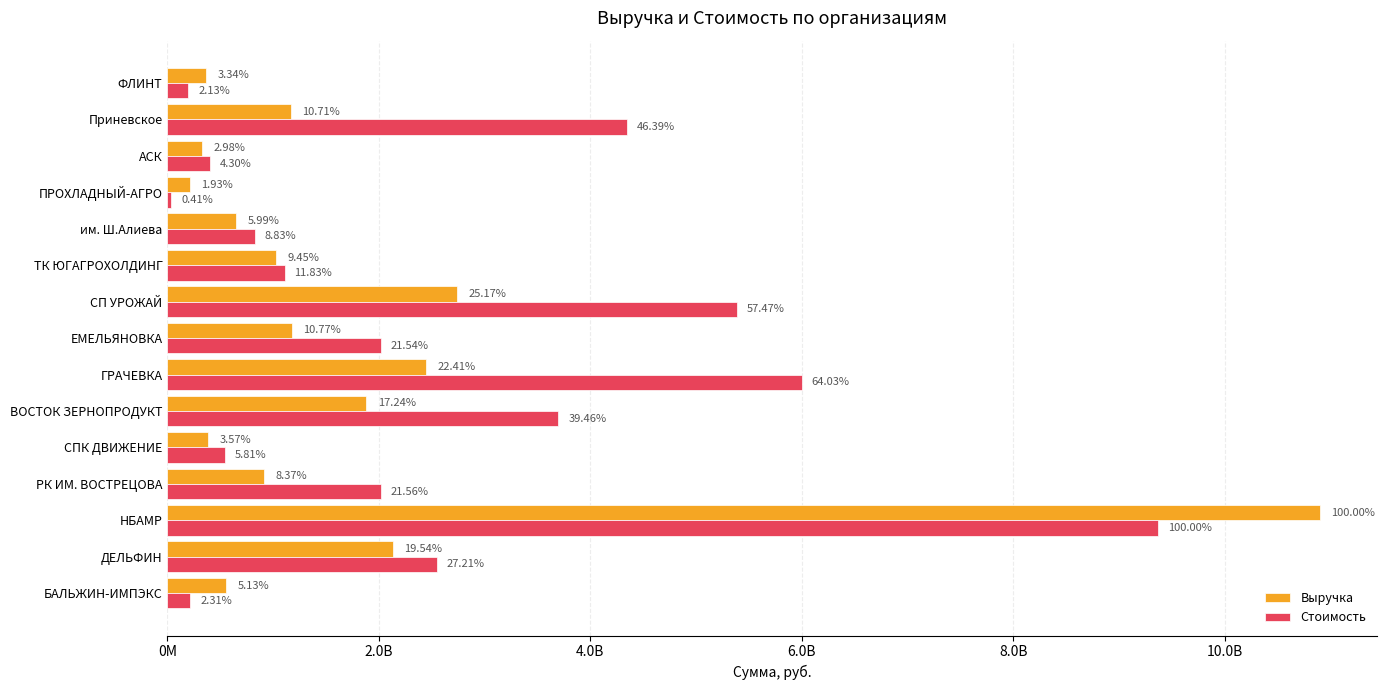

What are all the series names shown in the legend?

Выручка, Стоимость